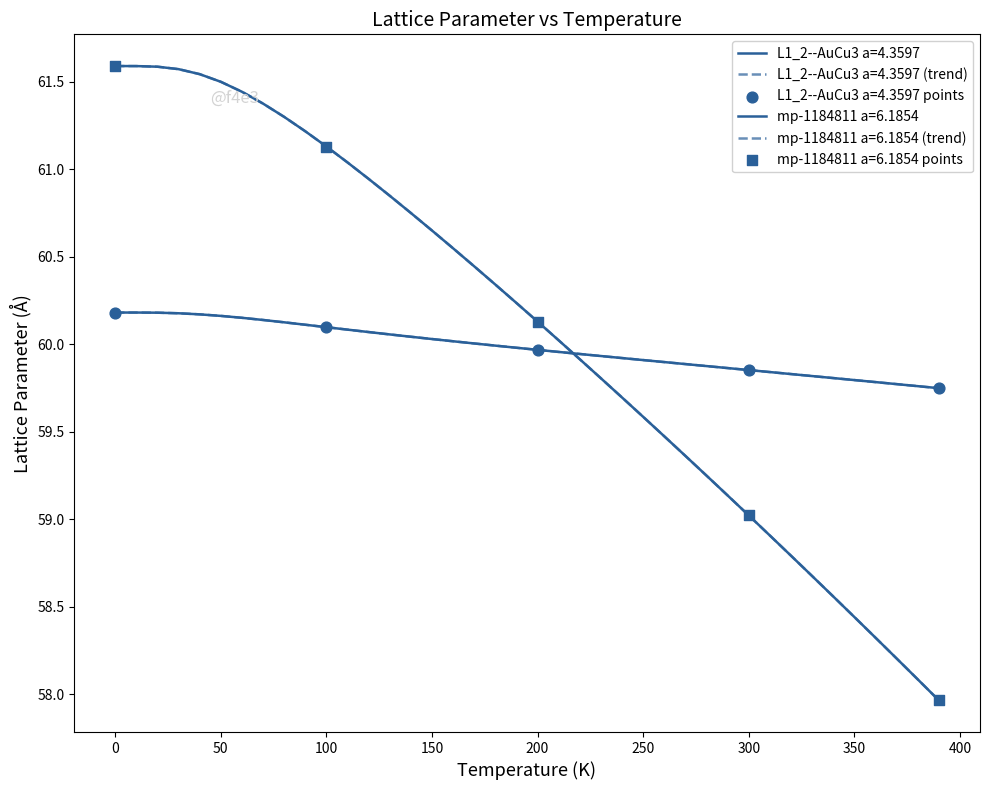

Does the chart have visible grid lines?

No